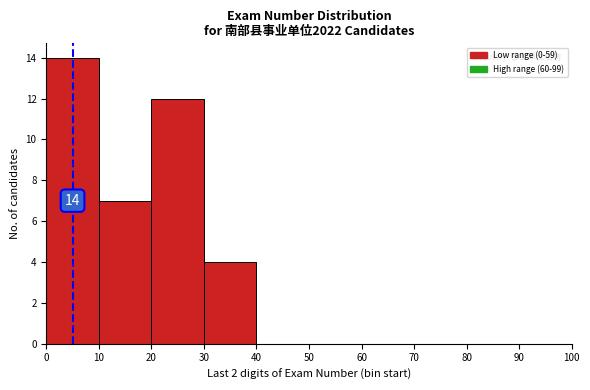

Which range on the x-axis has the tallest bar?

0 to 10